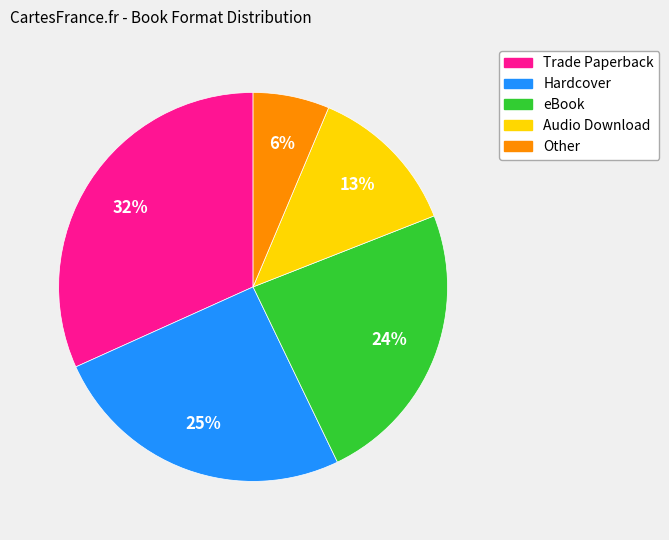

What is the ratio of the value at Hardcover to the value at Trade Paperback?

0.8